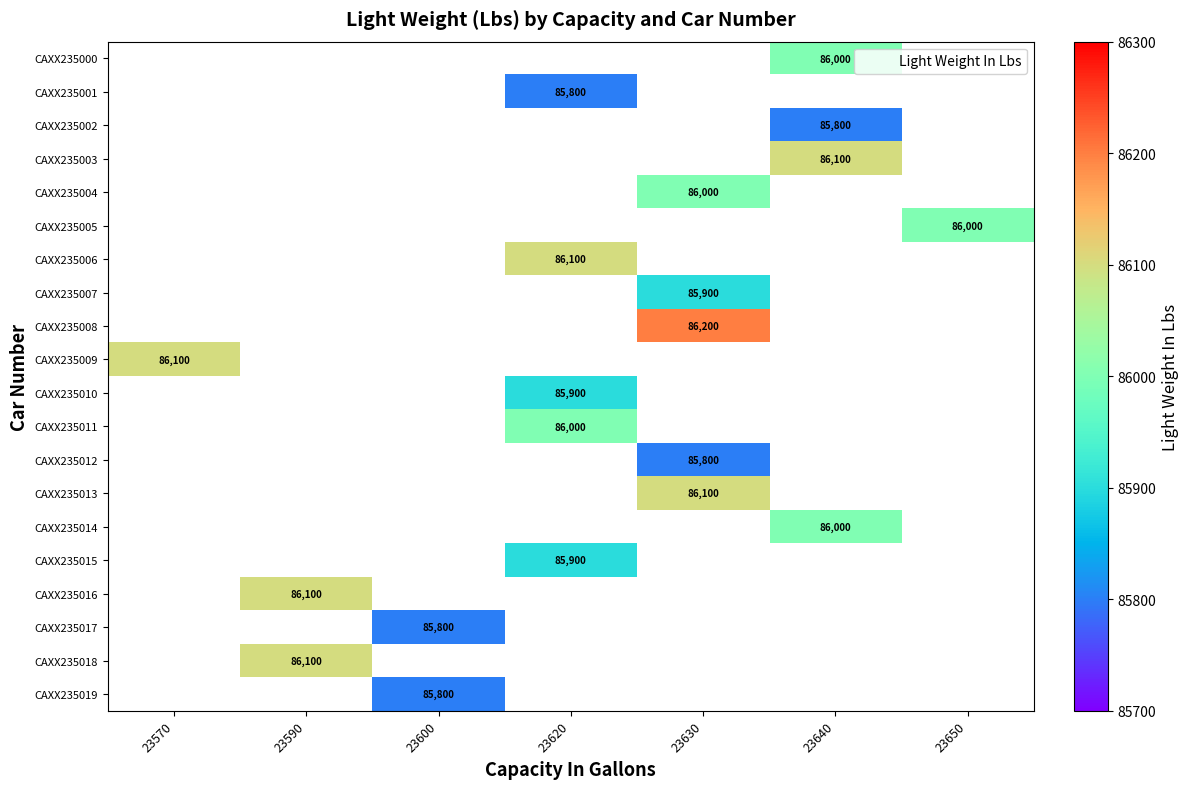

The CAXX235015 series shows 85900 at 23620. True or false?

True